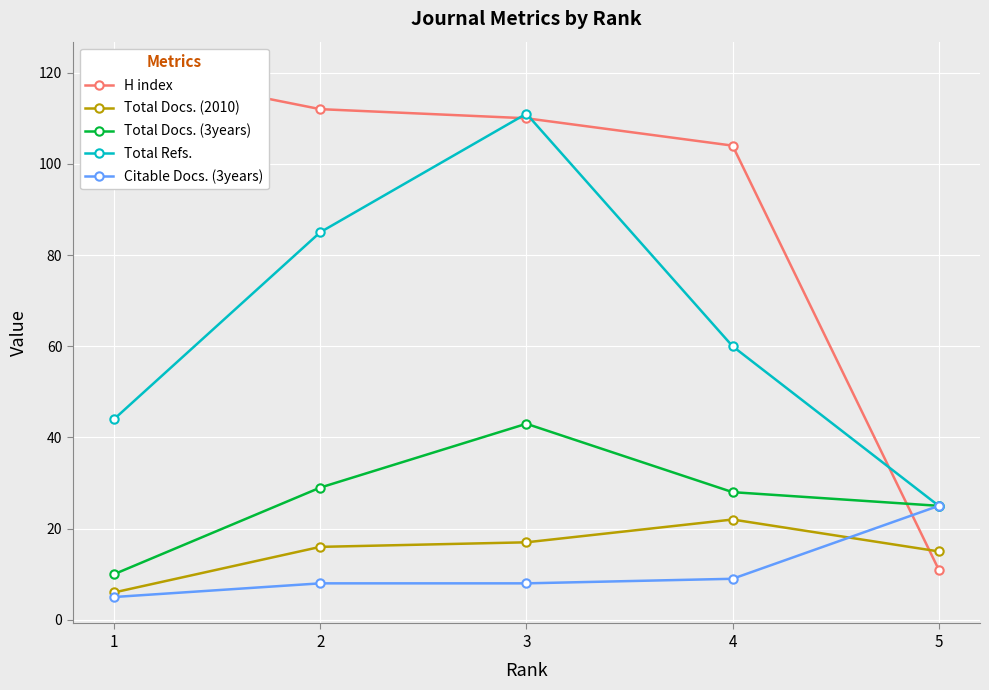

What value does the Citable Docs. (3years) series have at 2, to the nearest 5?

10